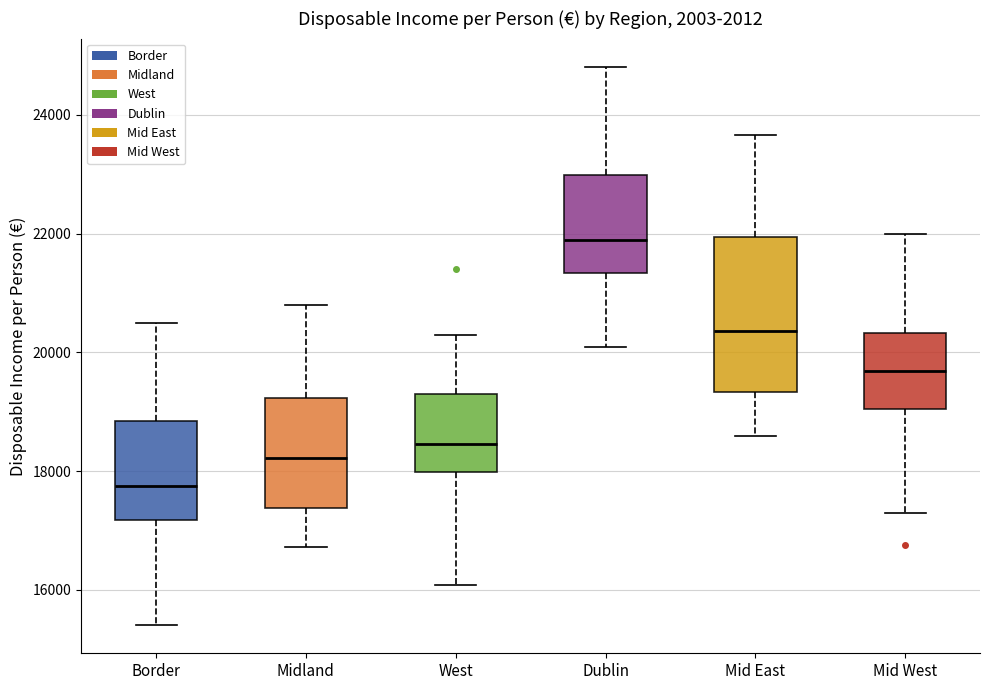

Reading left to right, transcribe this box plot: for each box, give where its median line is, the range the box spans, and where its two whiskers end, as read against the y-axis. The values are not printed on the chart, so give them approximately, as read against the axis.

Border: median 17800, box 17200 to 18800, whiskers 15400 to 20600
Midland: median 18200, box 17400 to 19200, whiskers 16800 to 20800
West: median 18400, box 18000 to 19400, whiskers 16000 to 20200
Dublin: median 21800, box 21400 to 23000, whiskers 20000 to 24800
Mid East: median 20400, box 19400 to 22000, whiskers 18600 to 23600
Mid West: median 19600, box 19000 to 20400, whiskers 17200 to 22000